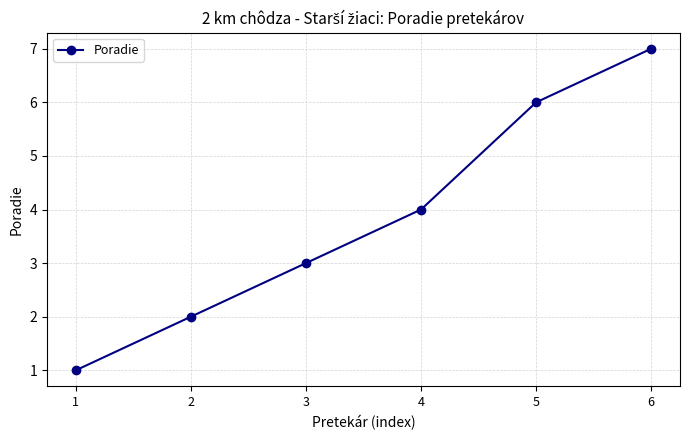

Reading right to left, extract all data points from this chart.

7	6	4	3	2	1